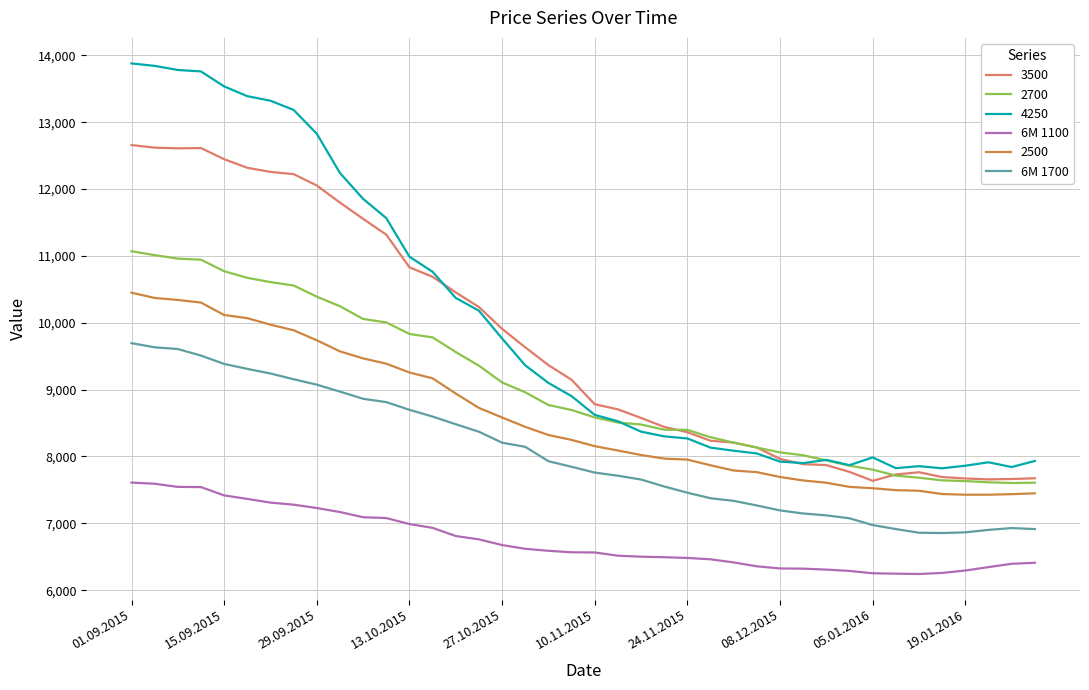

Which series has the widest spread of values?

4250